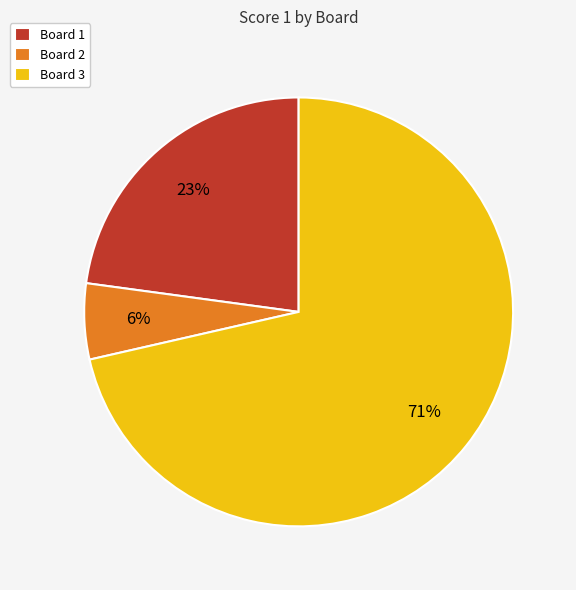

To the nearest percent, what portion does Board 1 represent?

23%